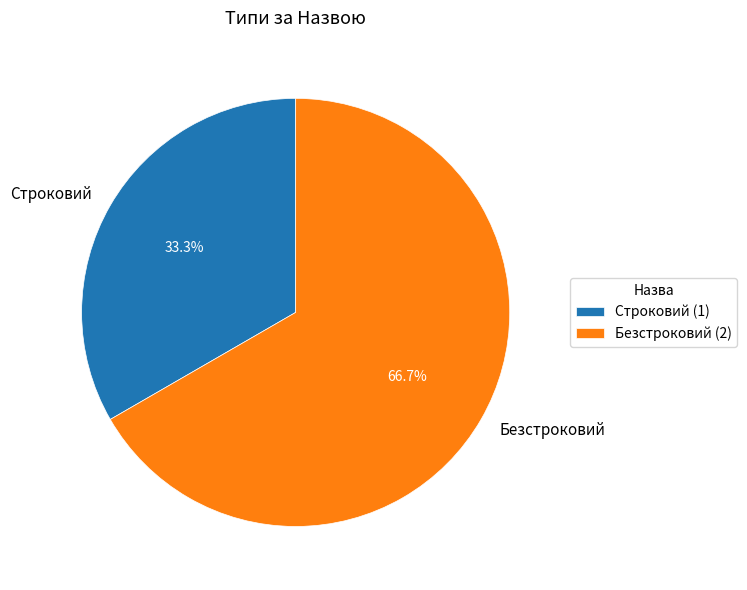

What is the largest slice in the pie chart?

Безстроковий